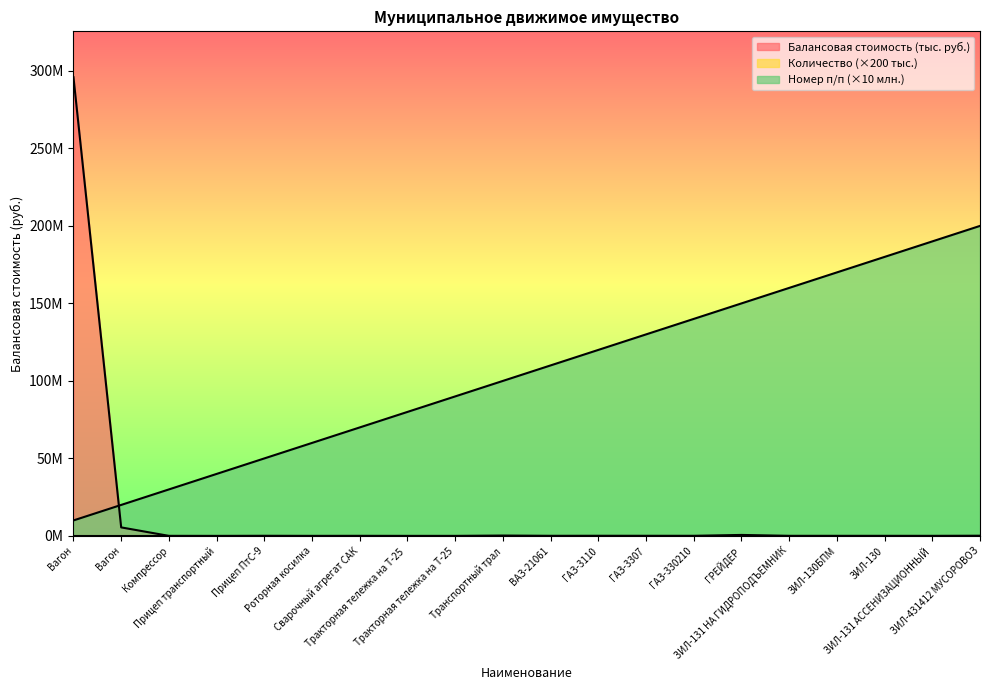

At which label does Номер п/п first exceed 110?

ГАЗ-3110